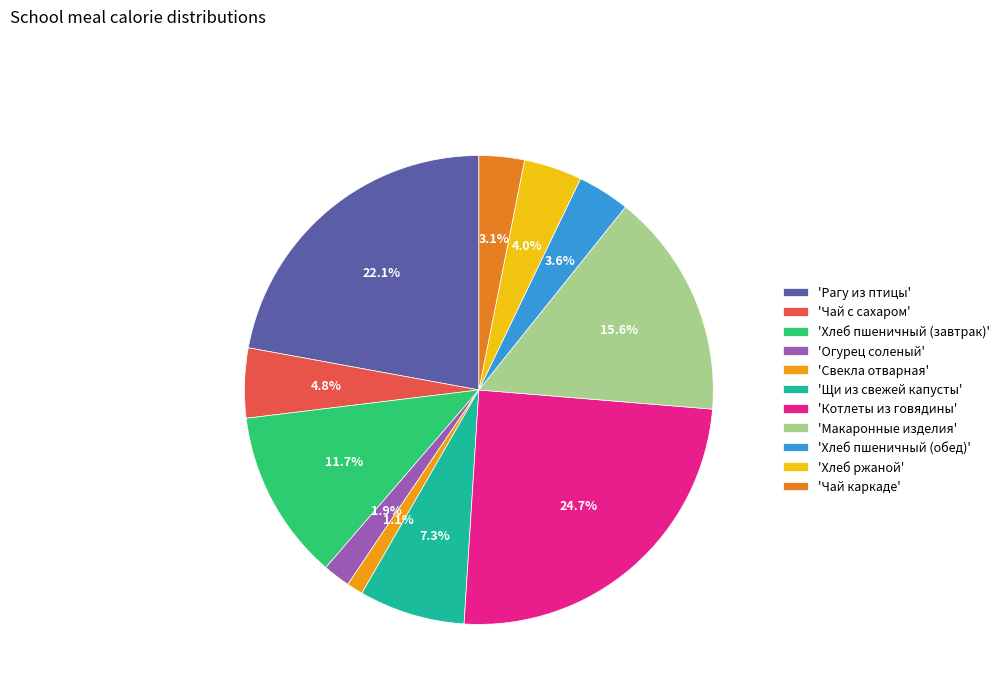

Count the number of slices in the pie.

11